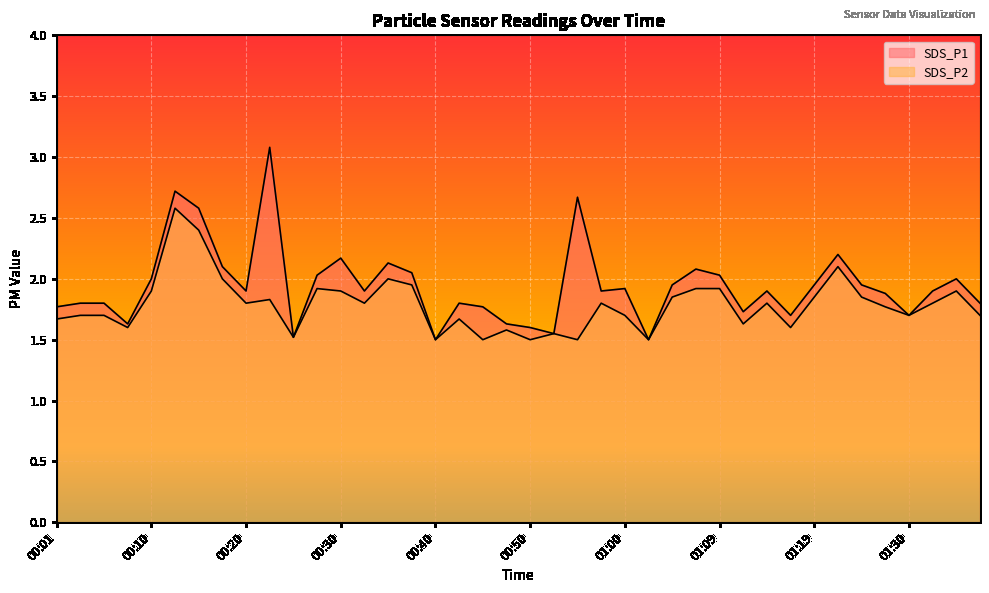

True or false: SDS_P1 and SDS_P2 cross at least once.

False